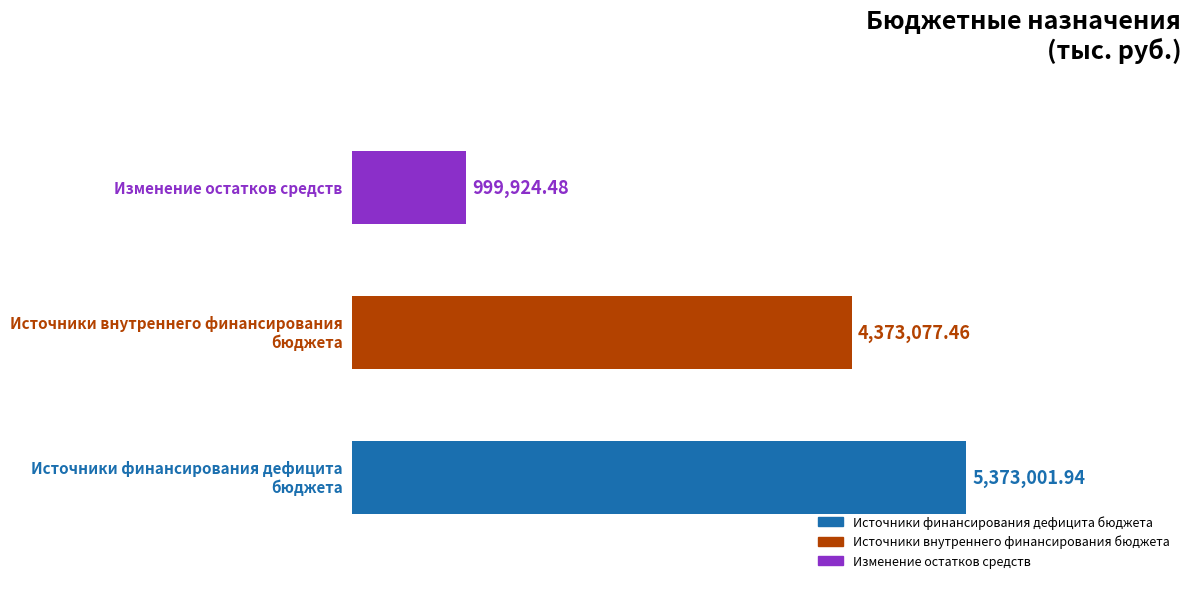

What is the smallest value displayed?

999924.5